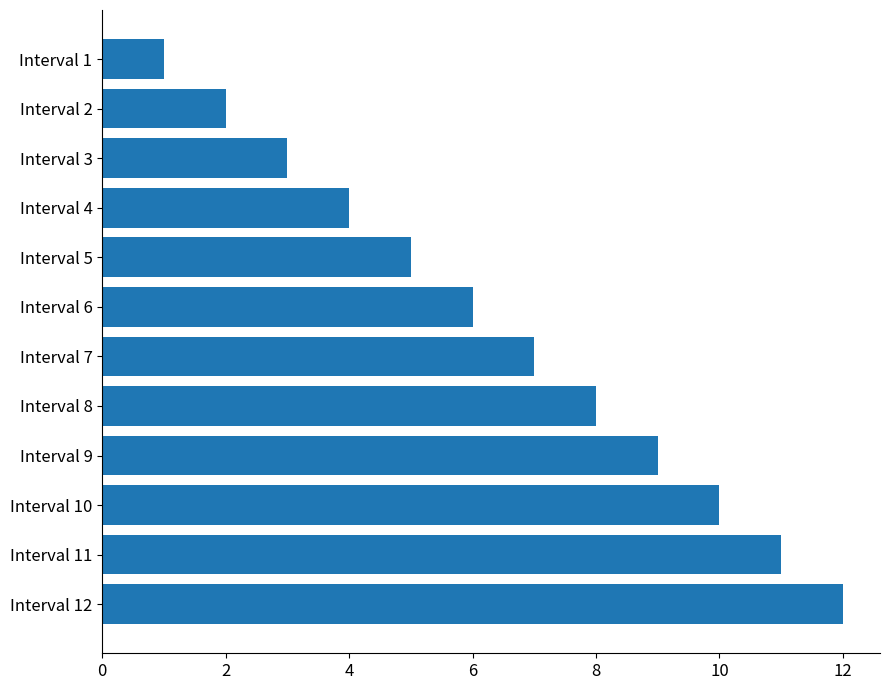

At which label is the value closest to 6?

Interval 6